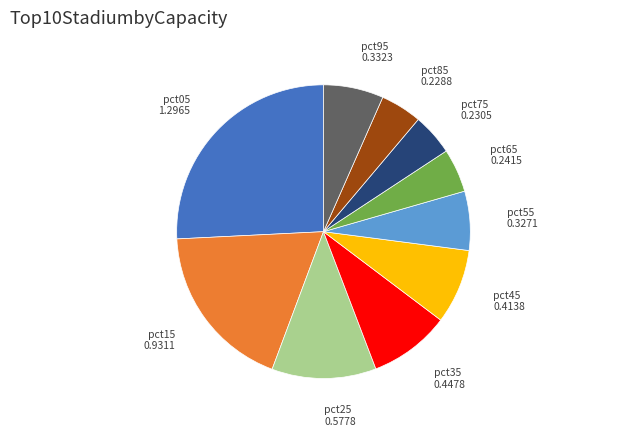

Does any single category account for the majority?

No